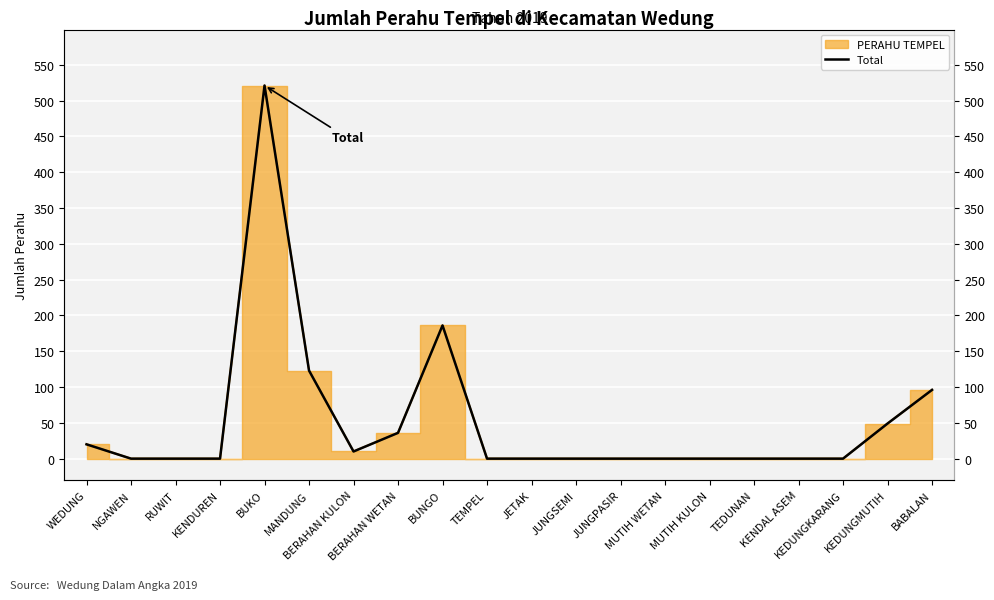

What is the maximum value shown in the chart?

521